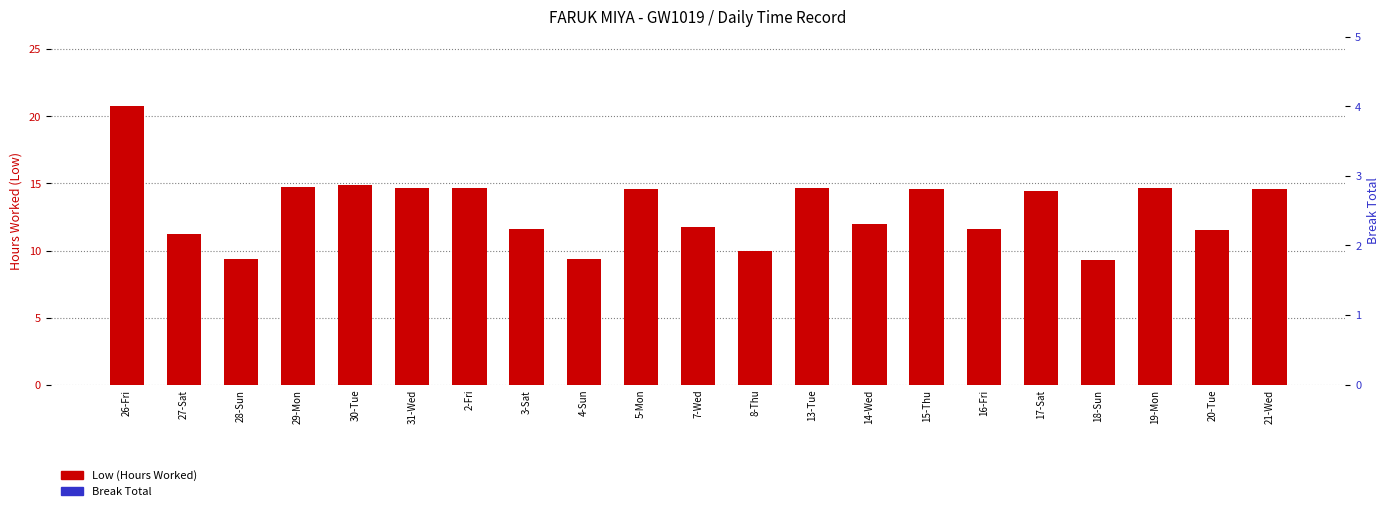

Which series has the largest range (max minus min)?

Low (Hours Worked)